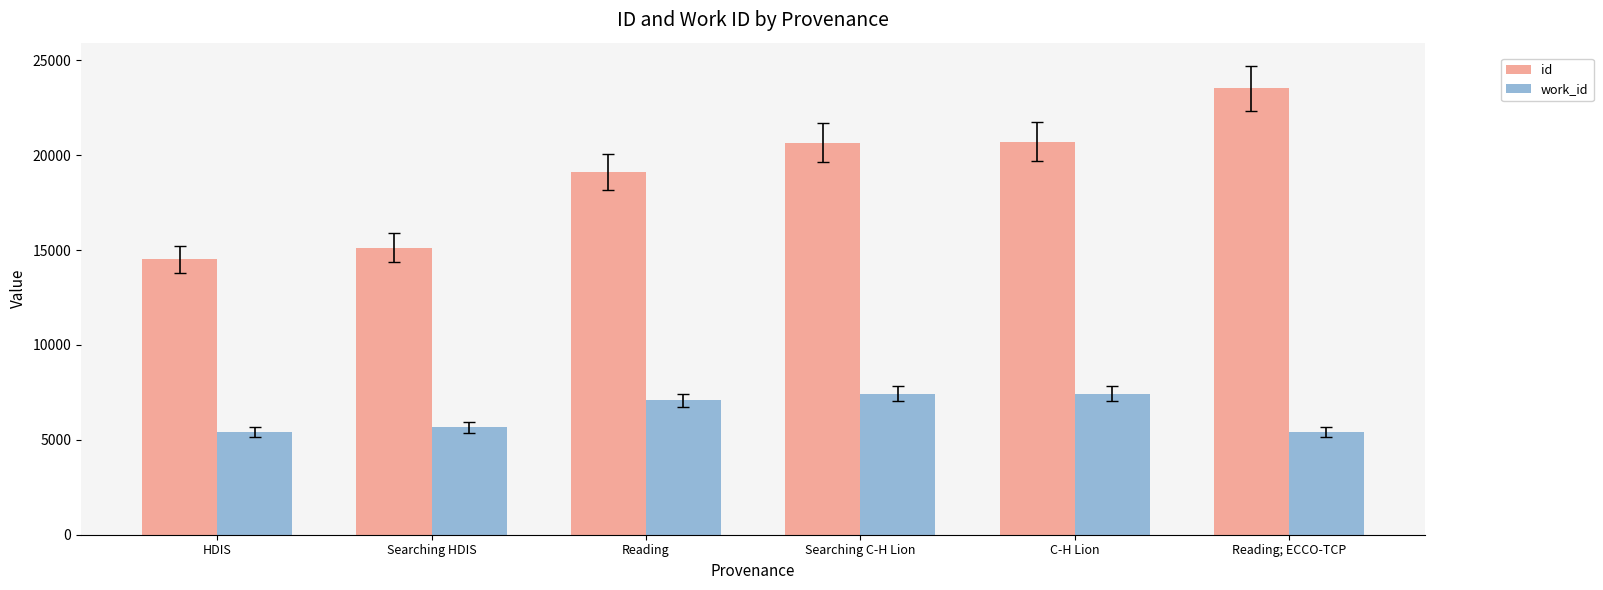

What is the value of the id bar at the 4th from the left?

20666